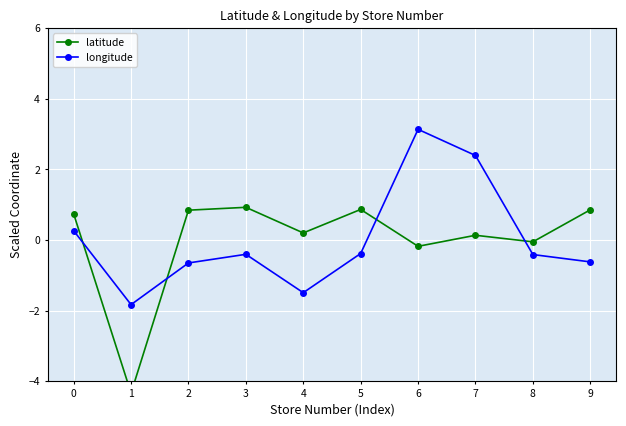

What is the difference between the maximum and minimum values in the latitude series?

5.3